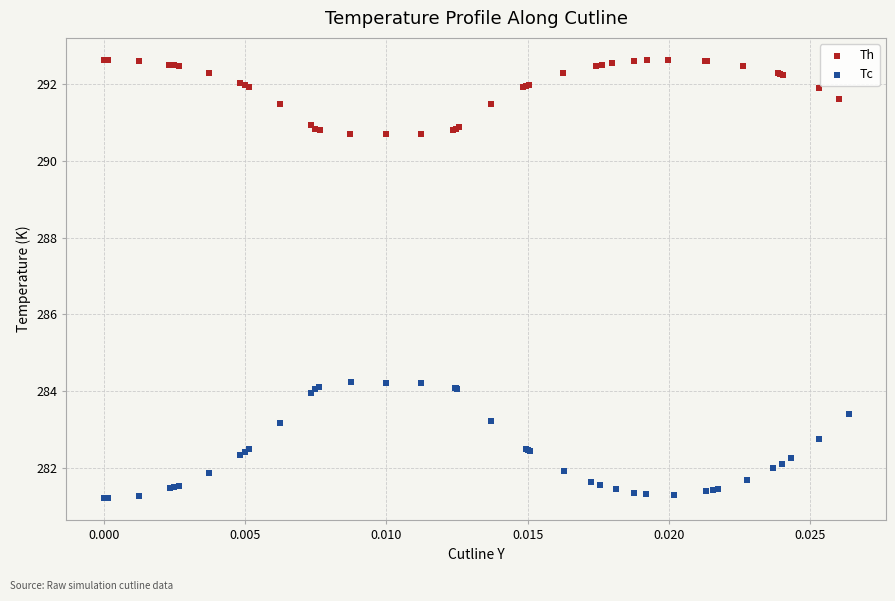

Which series has the largest Y range (max minus min)?

Tc